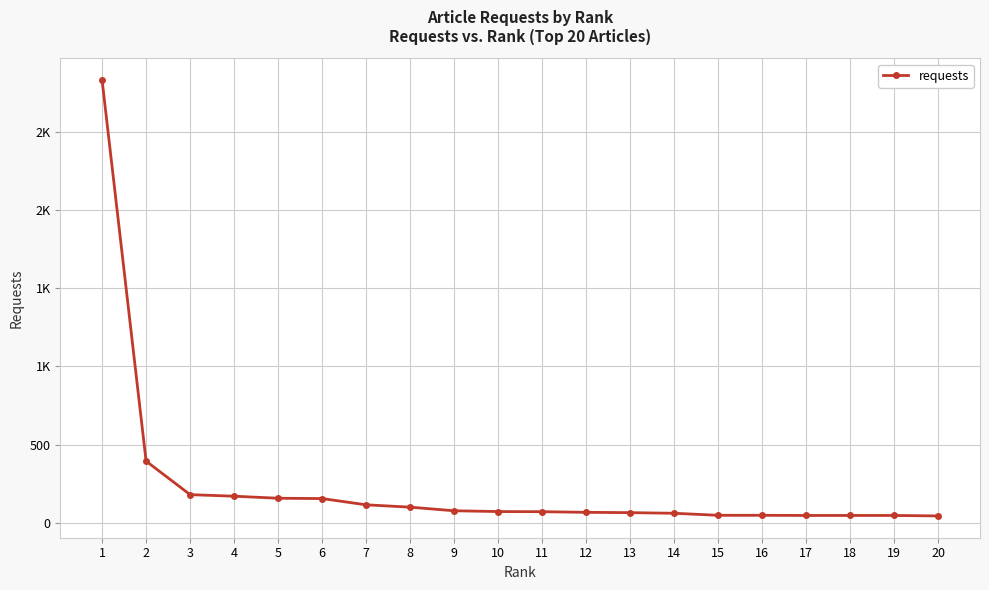

Reading right to left, what are all the values shown in this chart?

45	48	48	48	49	49	62	66	68	72	73	78	101	116	156	158	171	181	395	2829